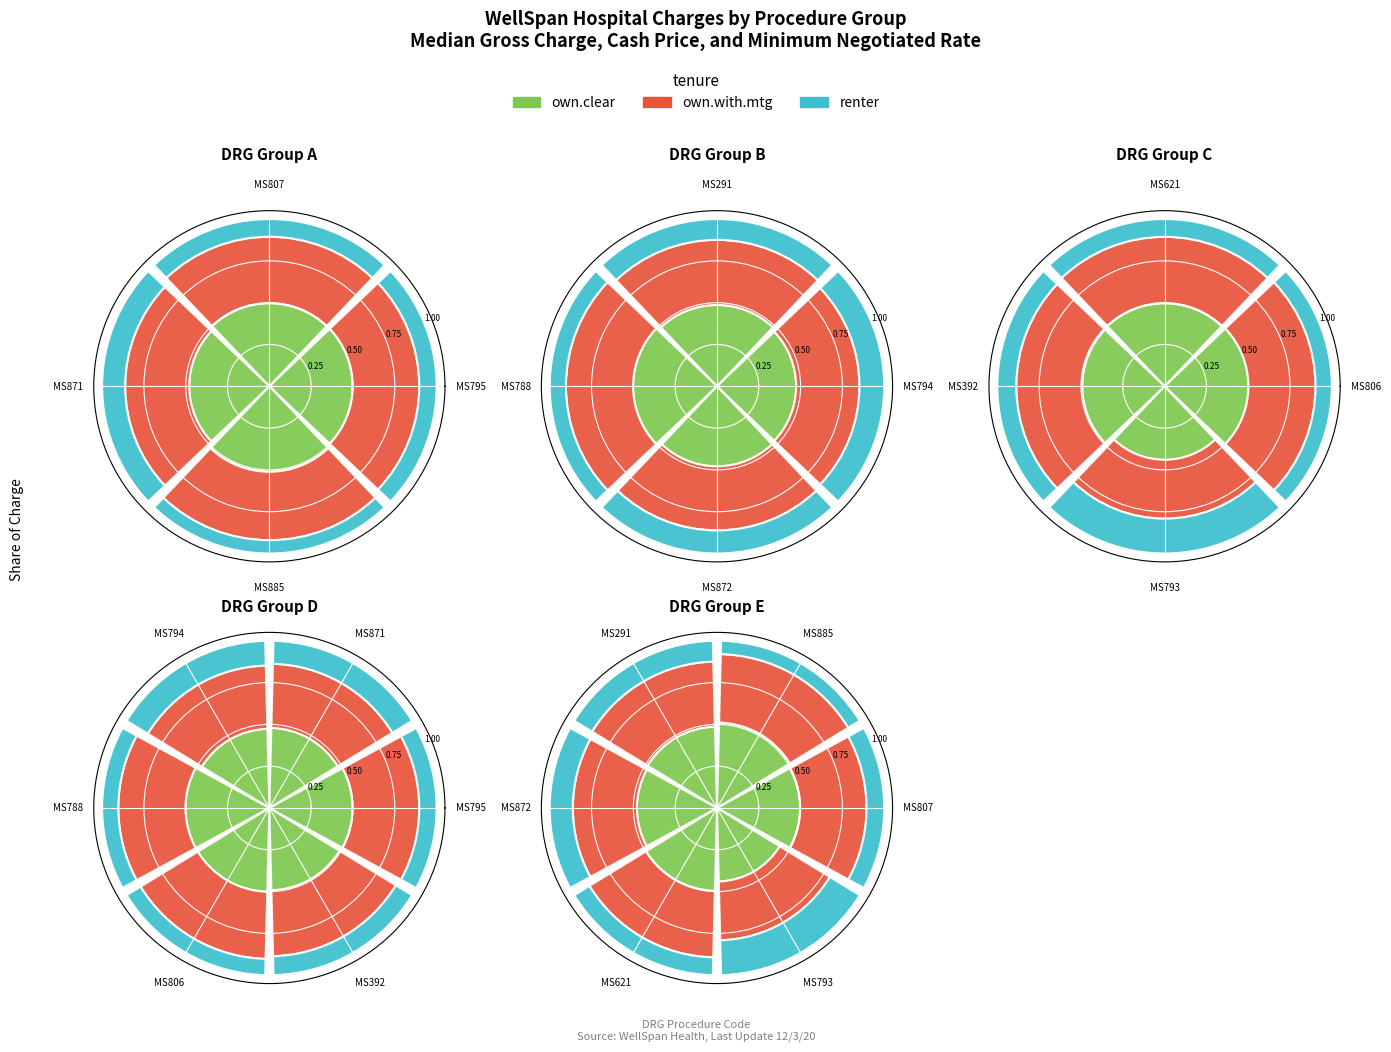

Between MS885 and MS621, which series saw the biggest shift?

renter